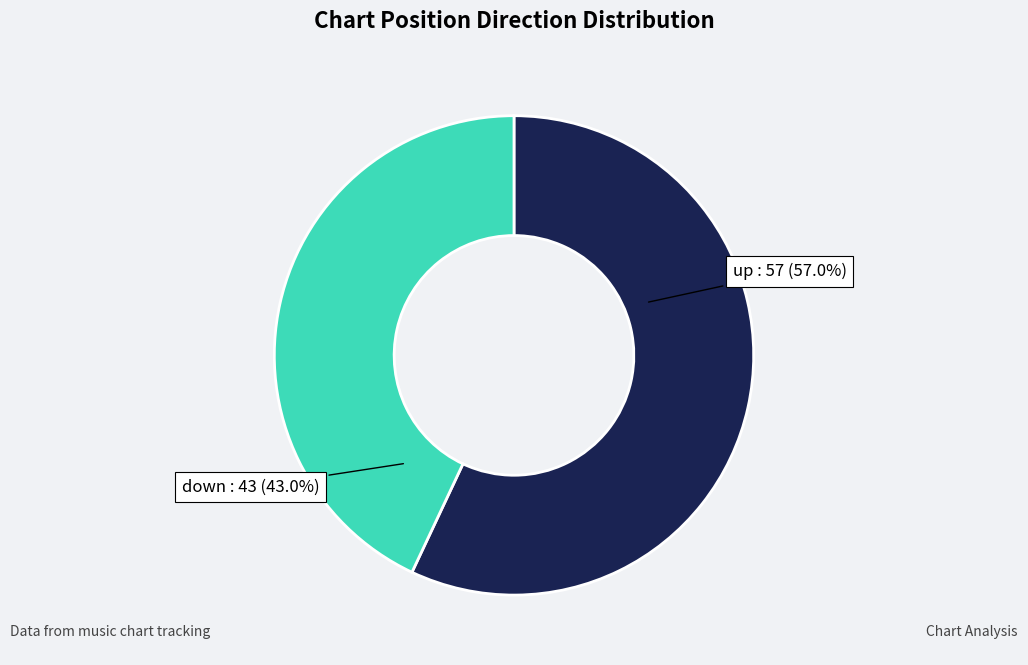

Does any single category account for the majority?

Yes